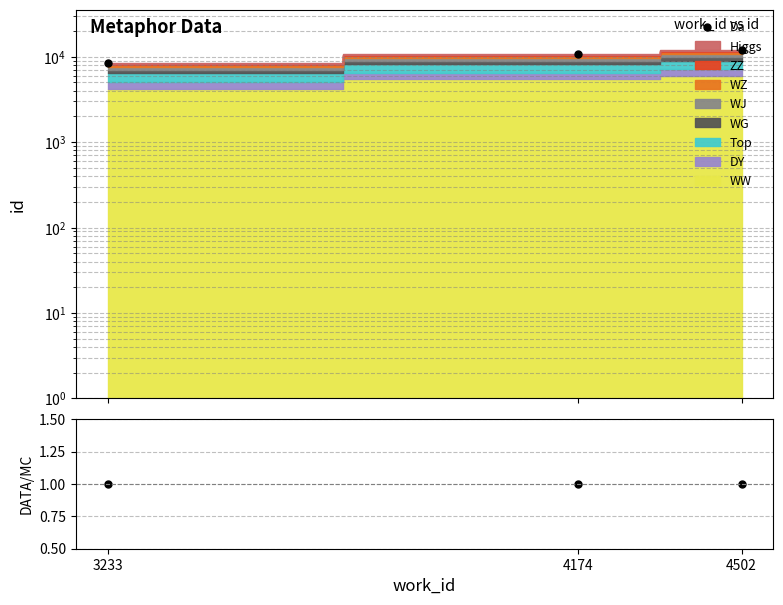

Rank the categories by value from lowest to highest.

3233, 4174, 4502